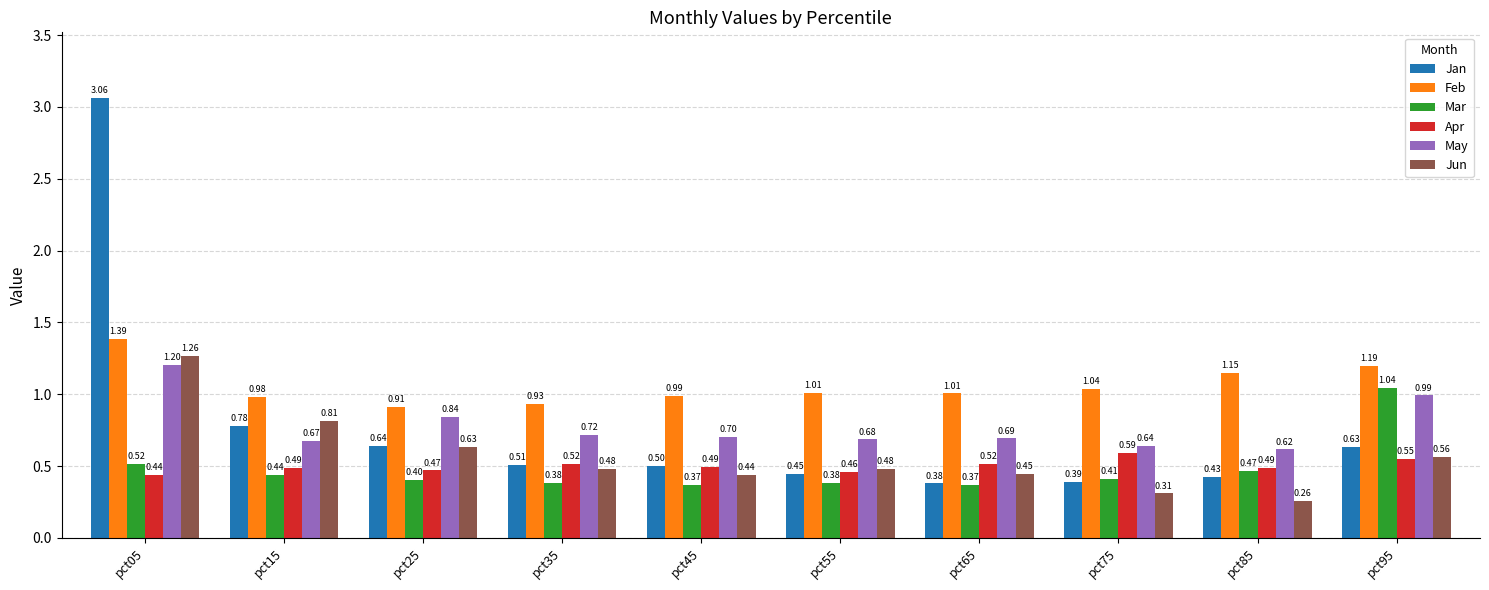

Which series has the widest spread of values?

Jan